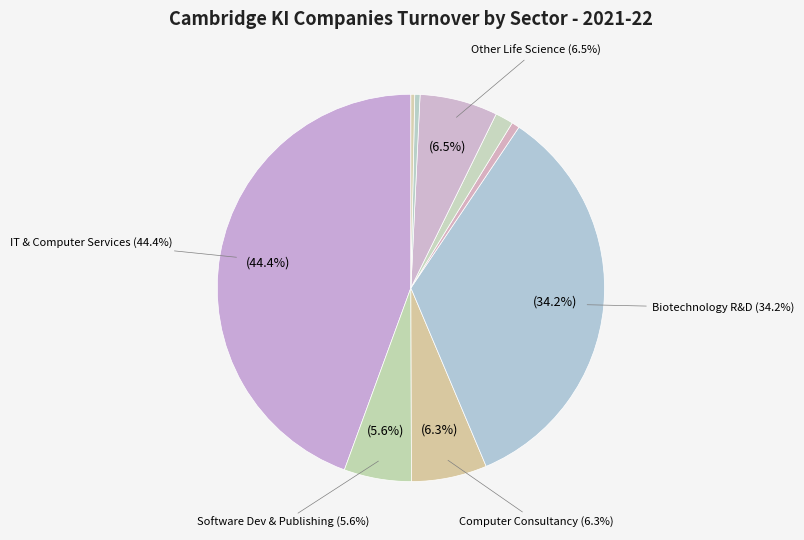

Combined, do Information services and Software development & publishing account for over 50%?

No